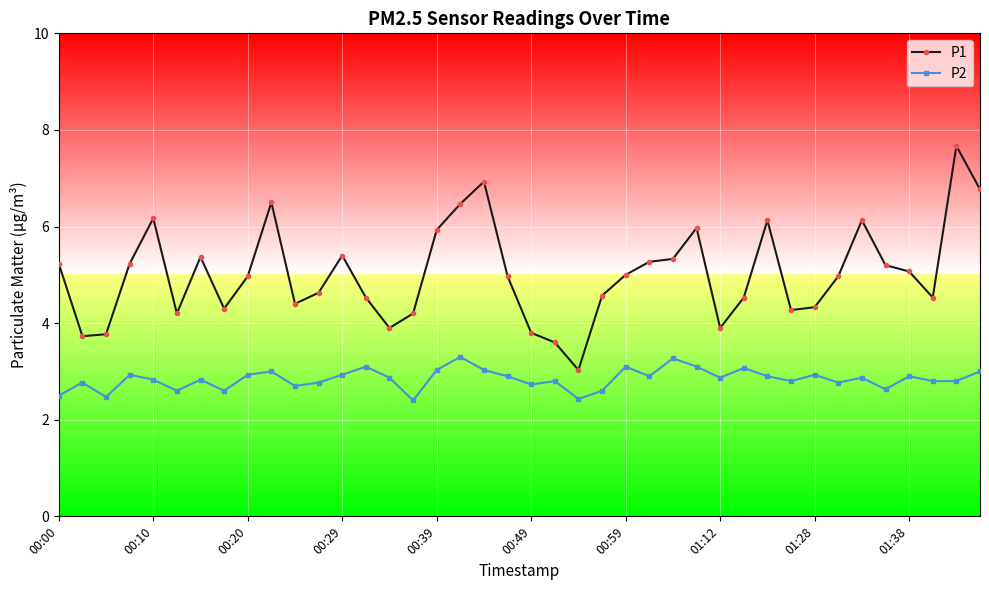

Count the number of categories in the chart.

40